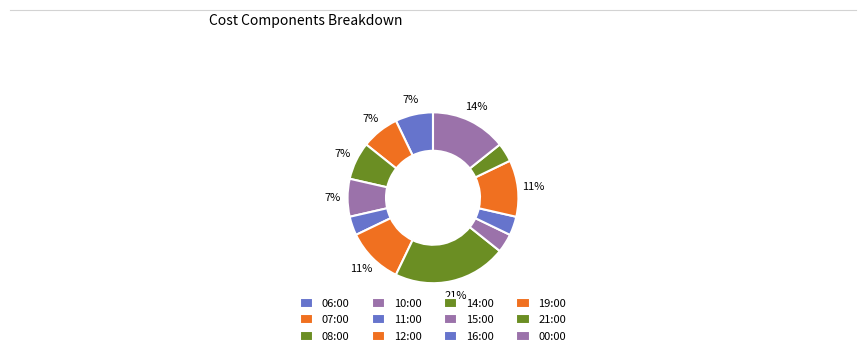

What percentage is NOT represented by 12:00?

89.3%